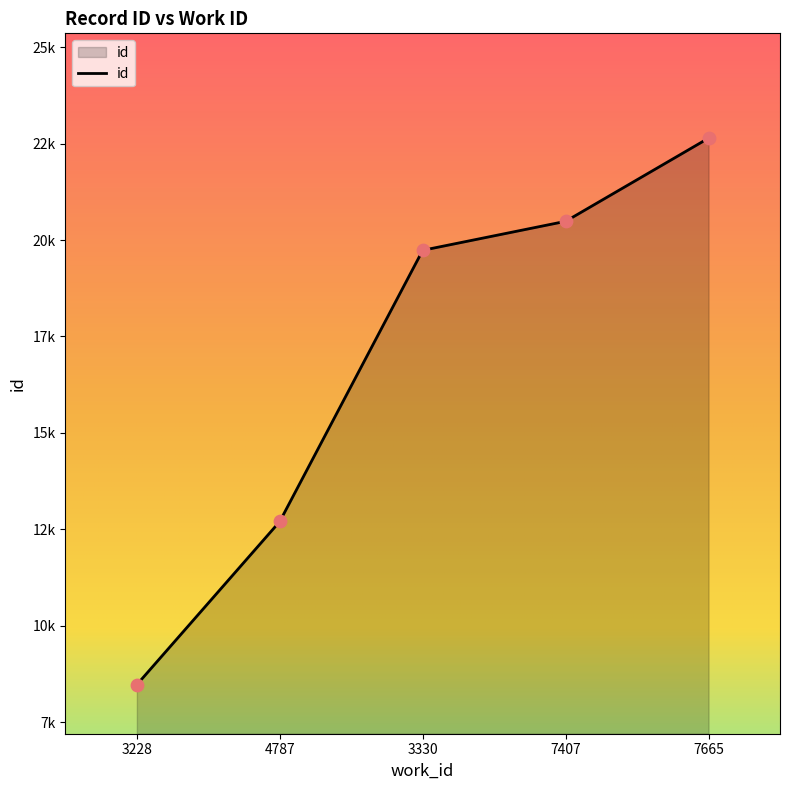

Between 4787 and 7407, which is larger?

7407